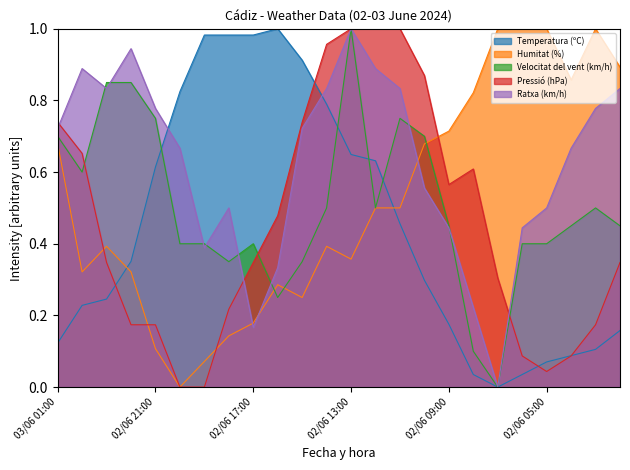

Does the chart have visible grid lines?

No